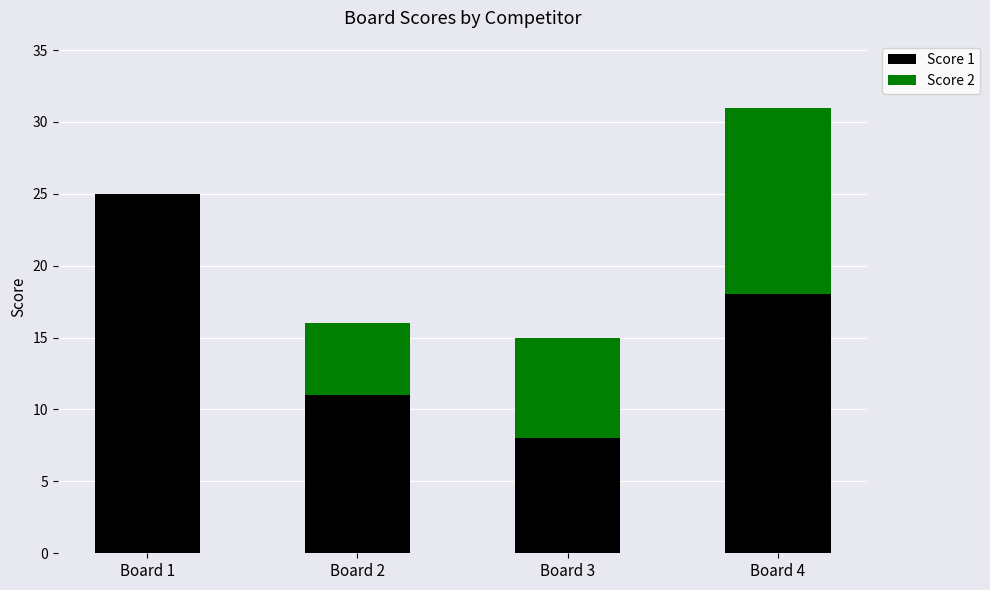

What is the highest value of the Score 1 series?

25